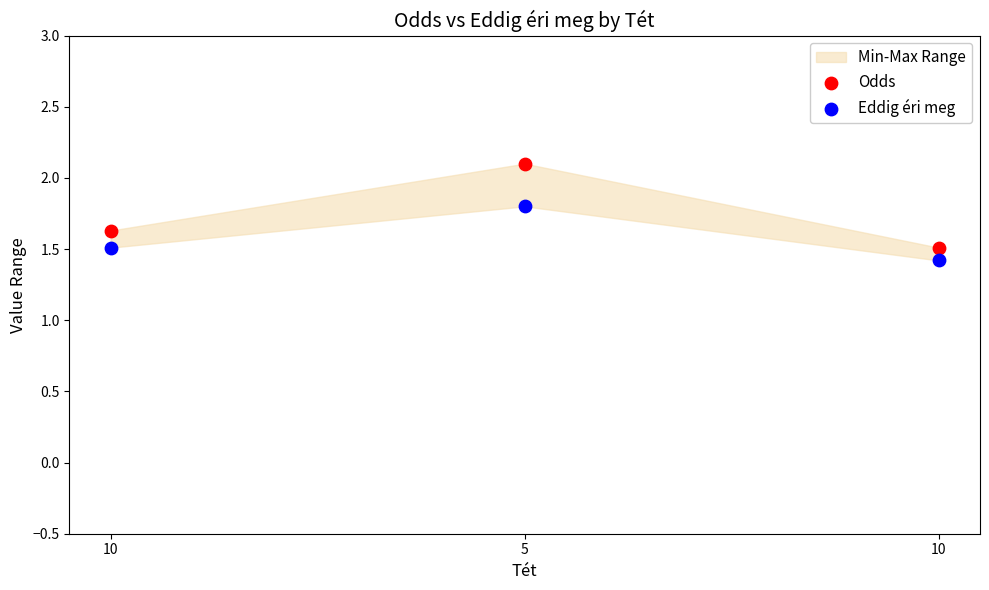

Which series contains the highest Y value?

Odds